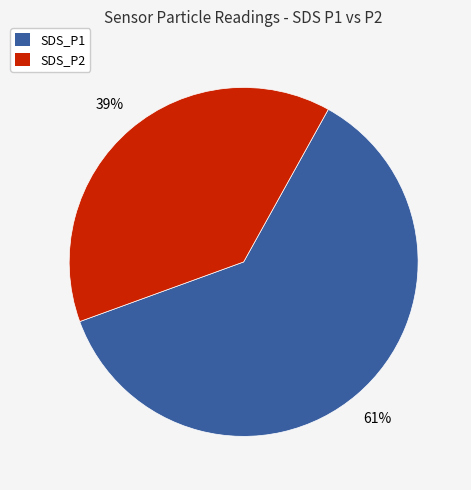

How many slices are in this pie chart?

2